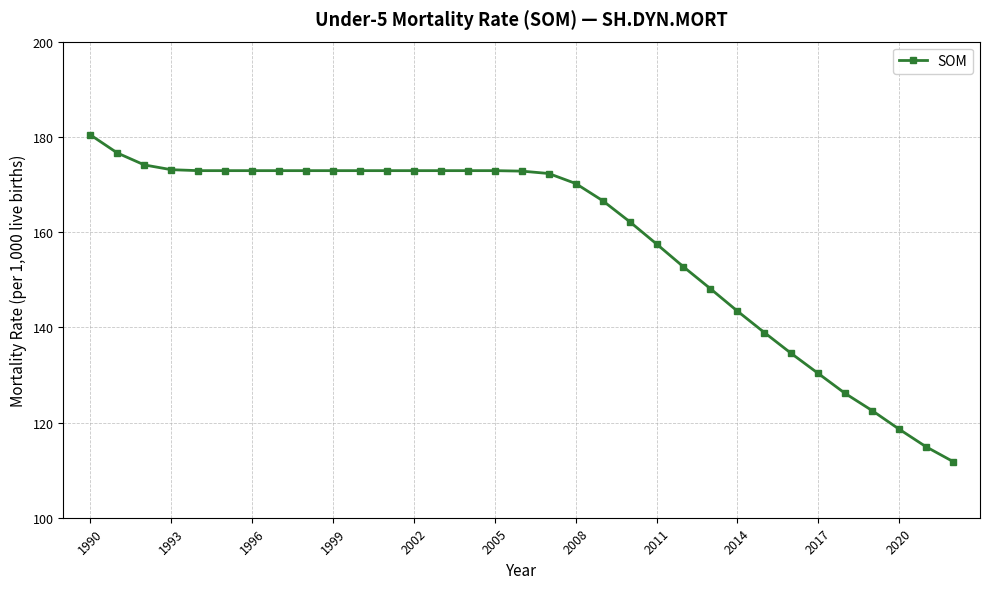

What is the difference between the second highest and minimum values?

64.8